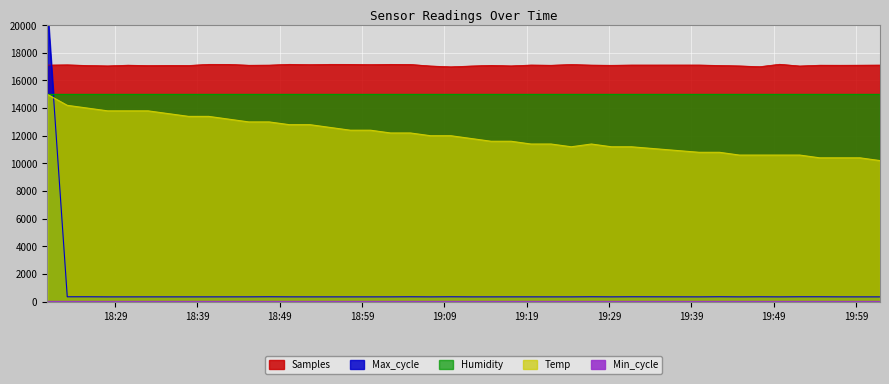

How many data points in Max_cycle are above 334?

36